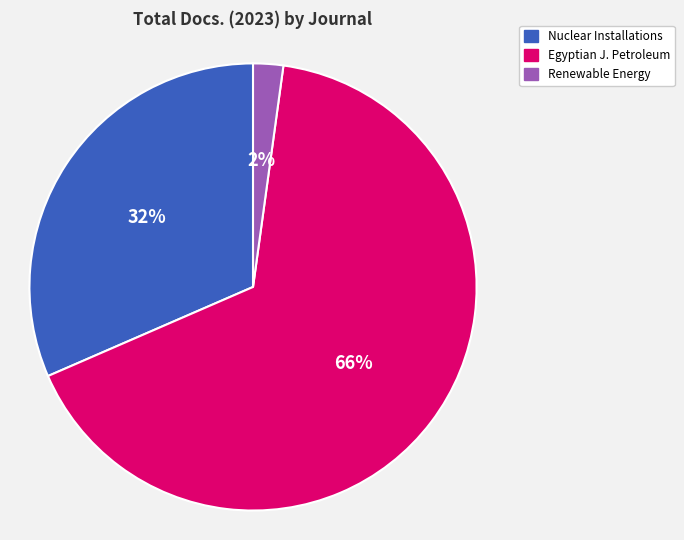

To the nearest percent, what portion does Egyptian J. Petroleum represent?

66%